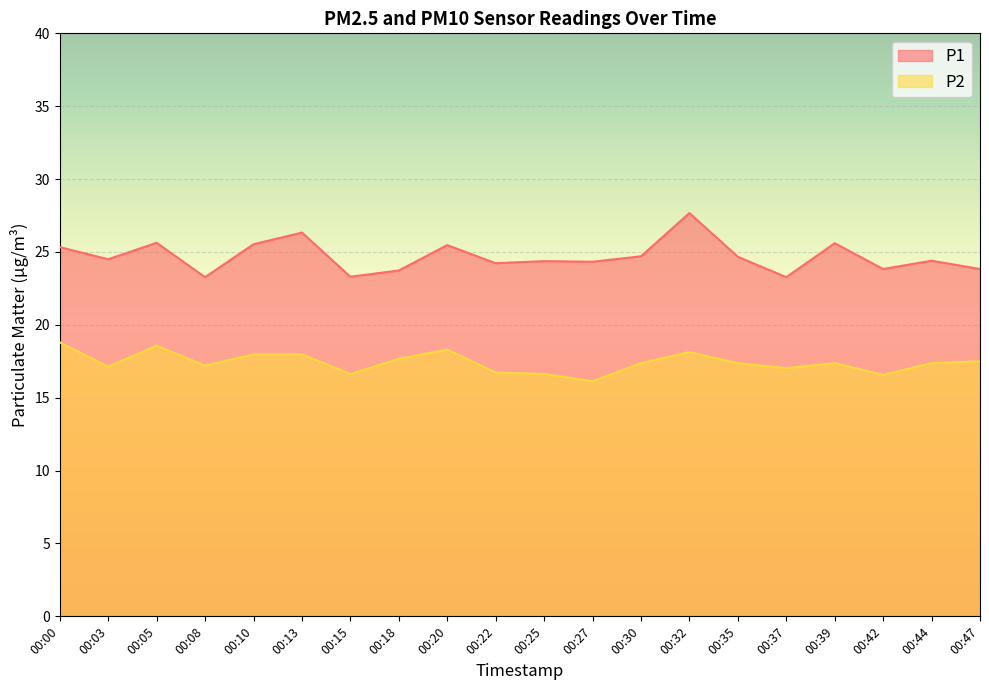

True or false: P2 and P1 intersect in this chart.

False